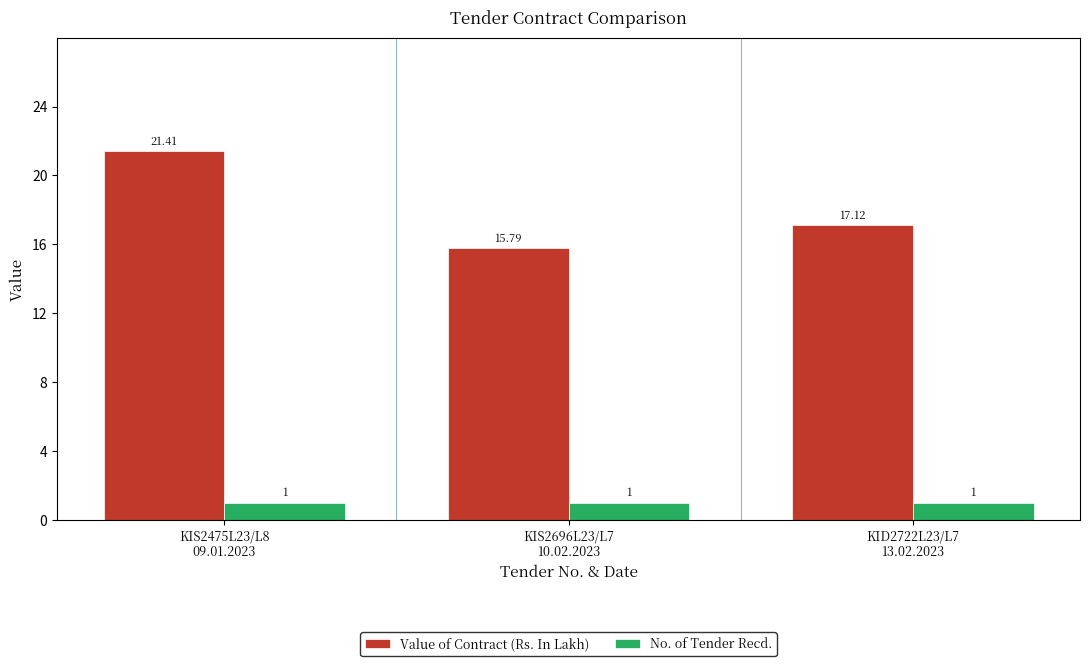

What is the greatest value displayed?

21.4